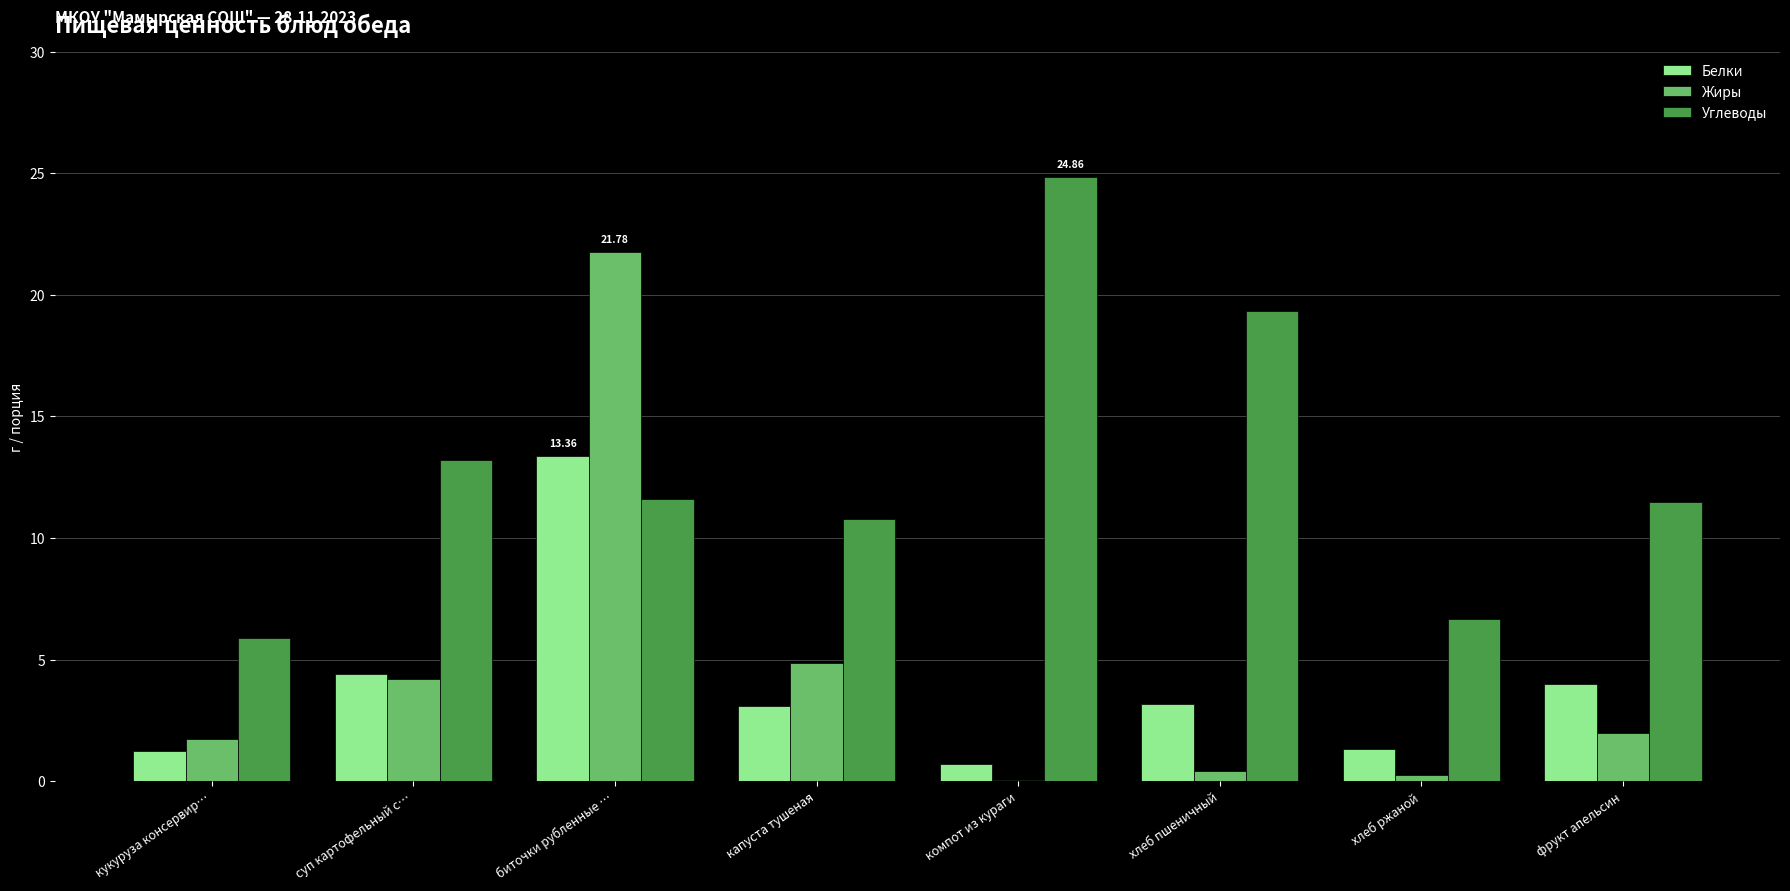

True or false: Углеводы has a value of 11.5 at фрукт апельсин.

True